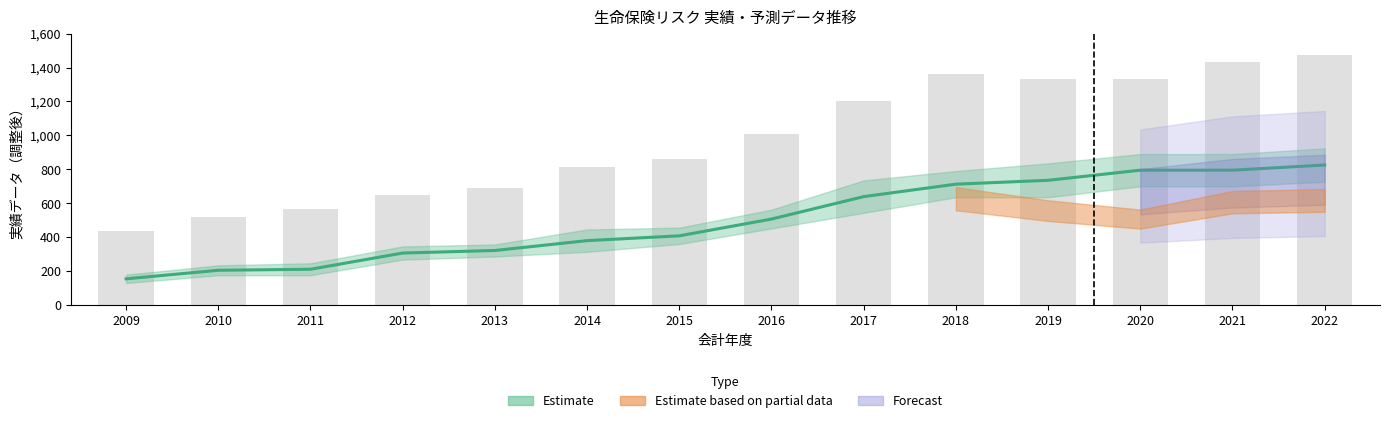

How many values in the 死亡リスク_実績（調整後） series exceed 506?

7